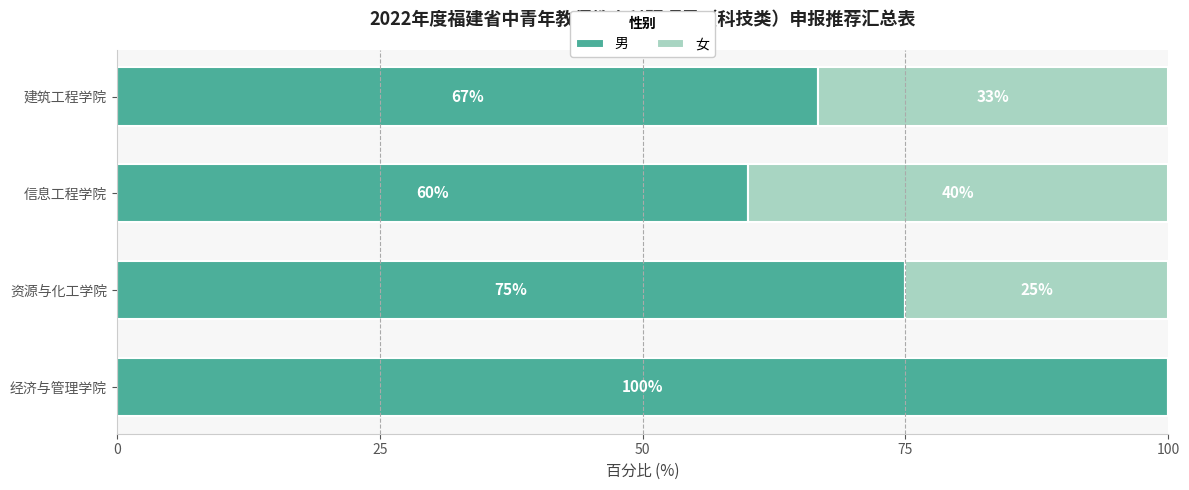

The 男 series shows 165.5 at 经济与管理学院. True or false?

False